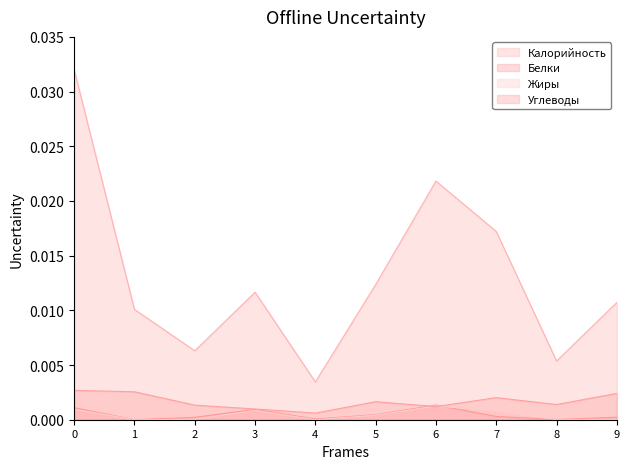

True or false: Калорийность and Белки cross at least once.

False